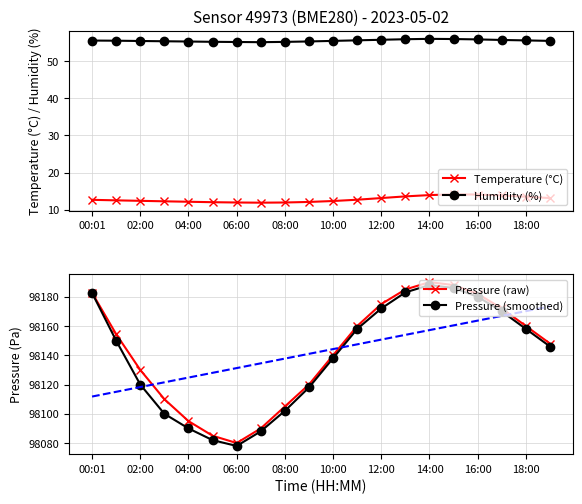

Which series has the largest total across all categories?

Pressure (raw)